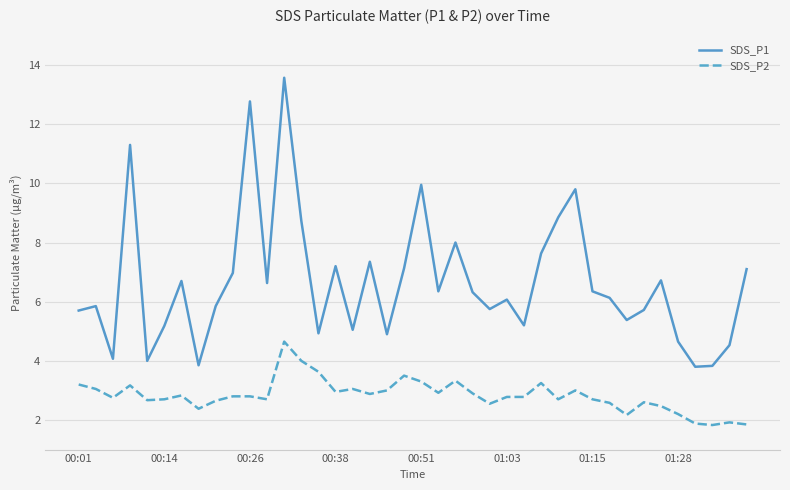

Which series has the widest spread of values?

SDS_P1